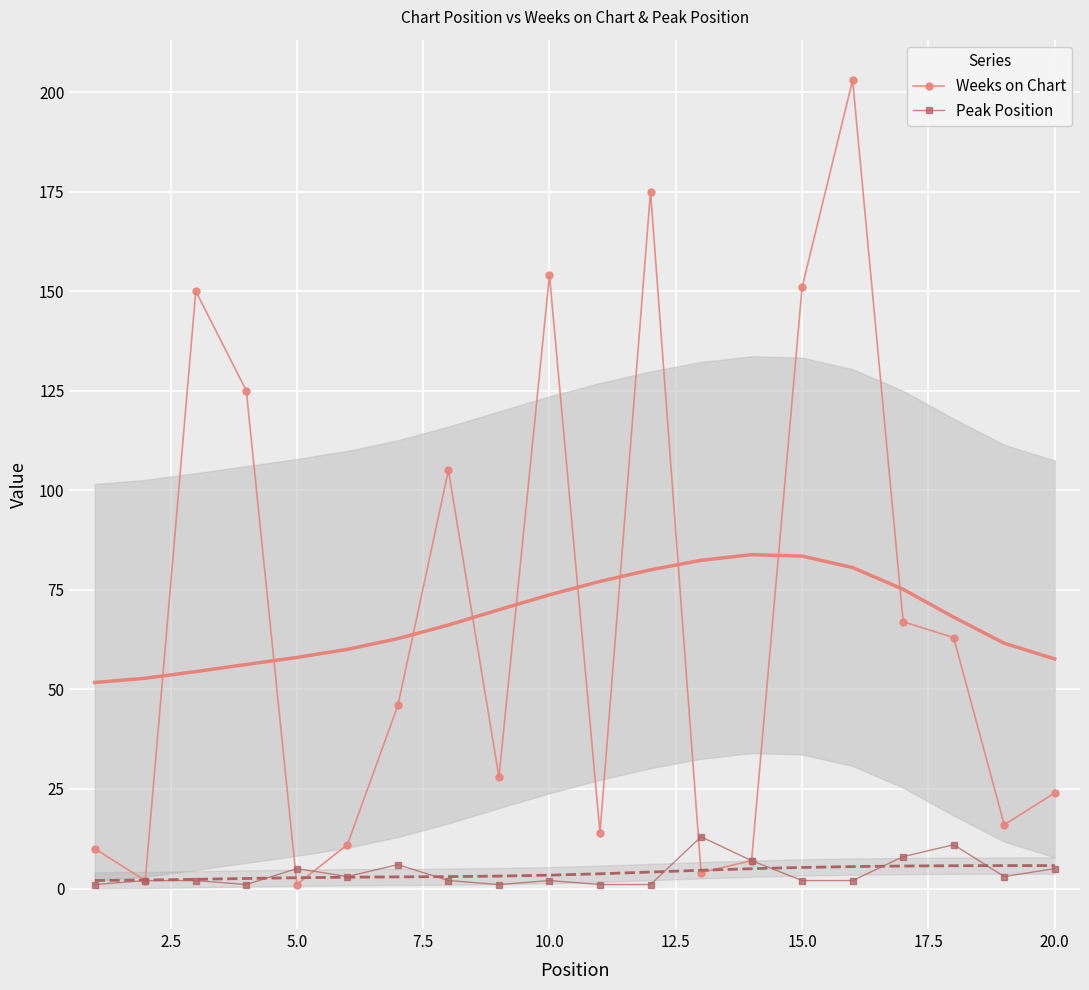

Is it true that Weeks on Chart equals 36 at 20.0?

False